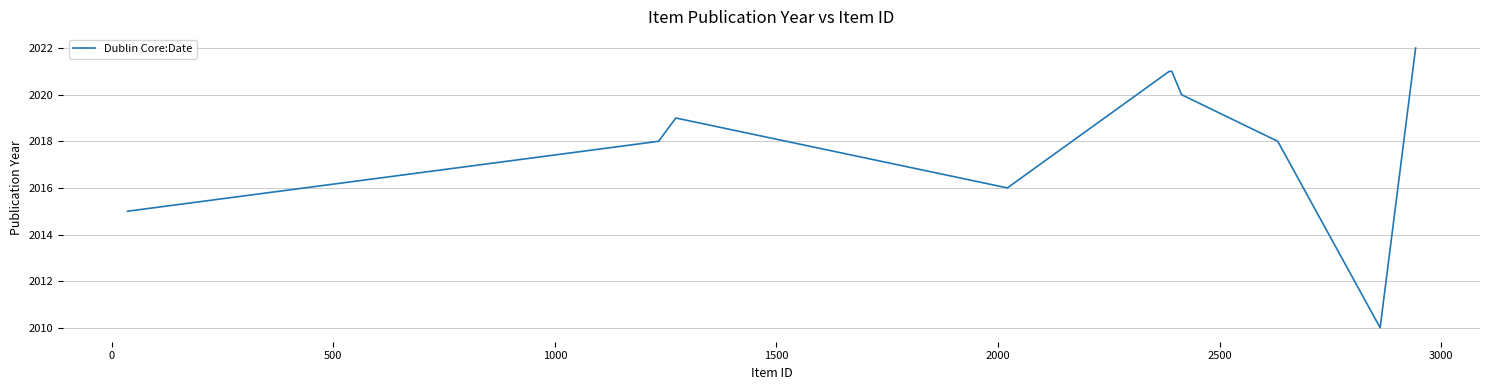

Count the number of data series in this chart.

1